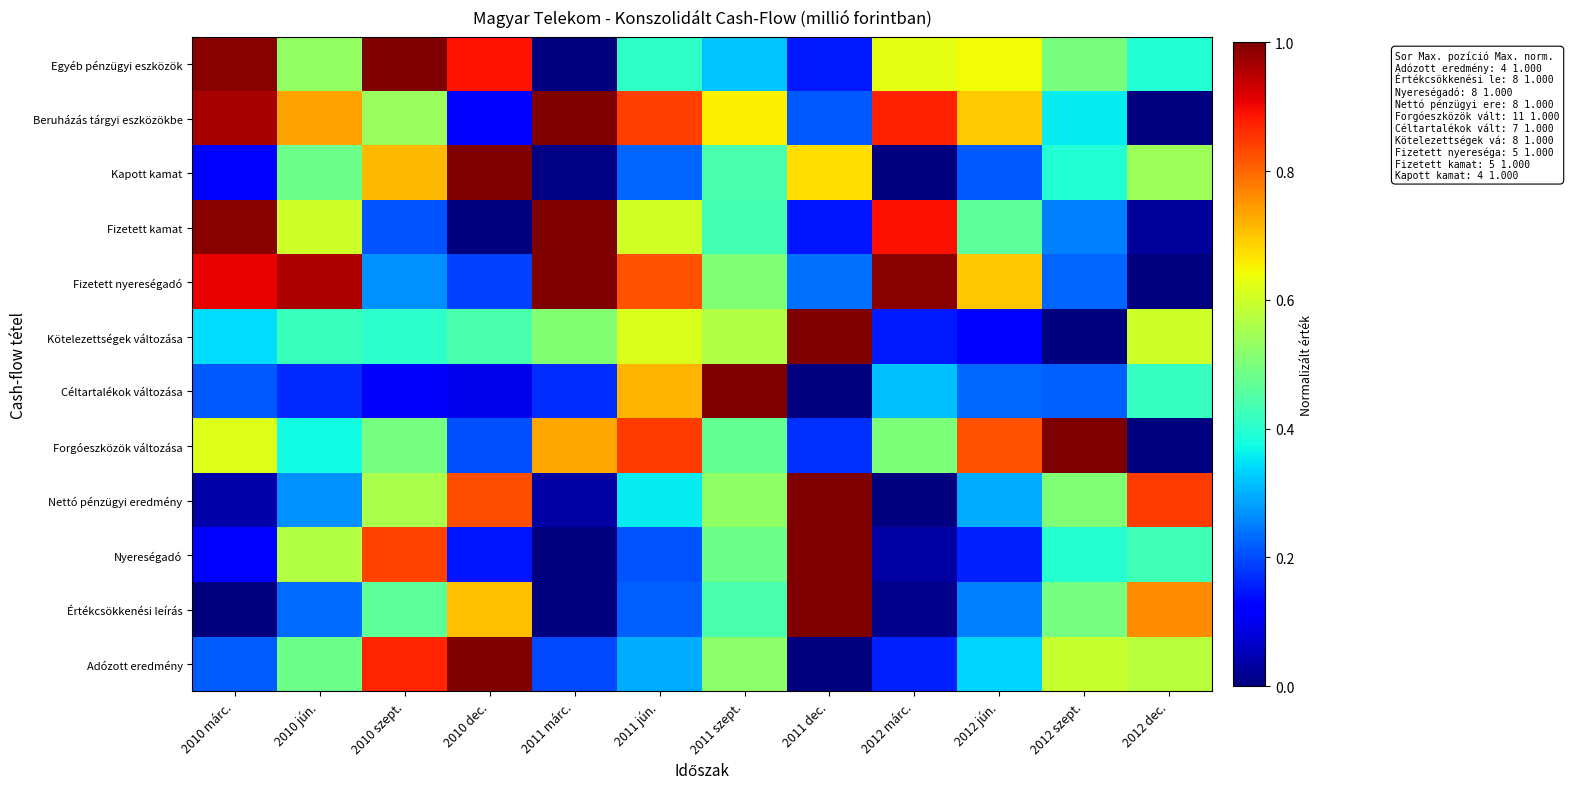

At how many categories does at least one series exceed 0?

12